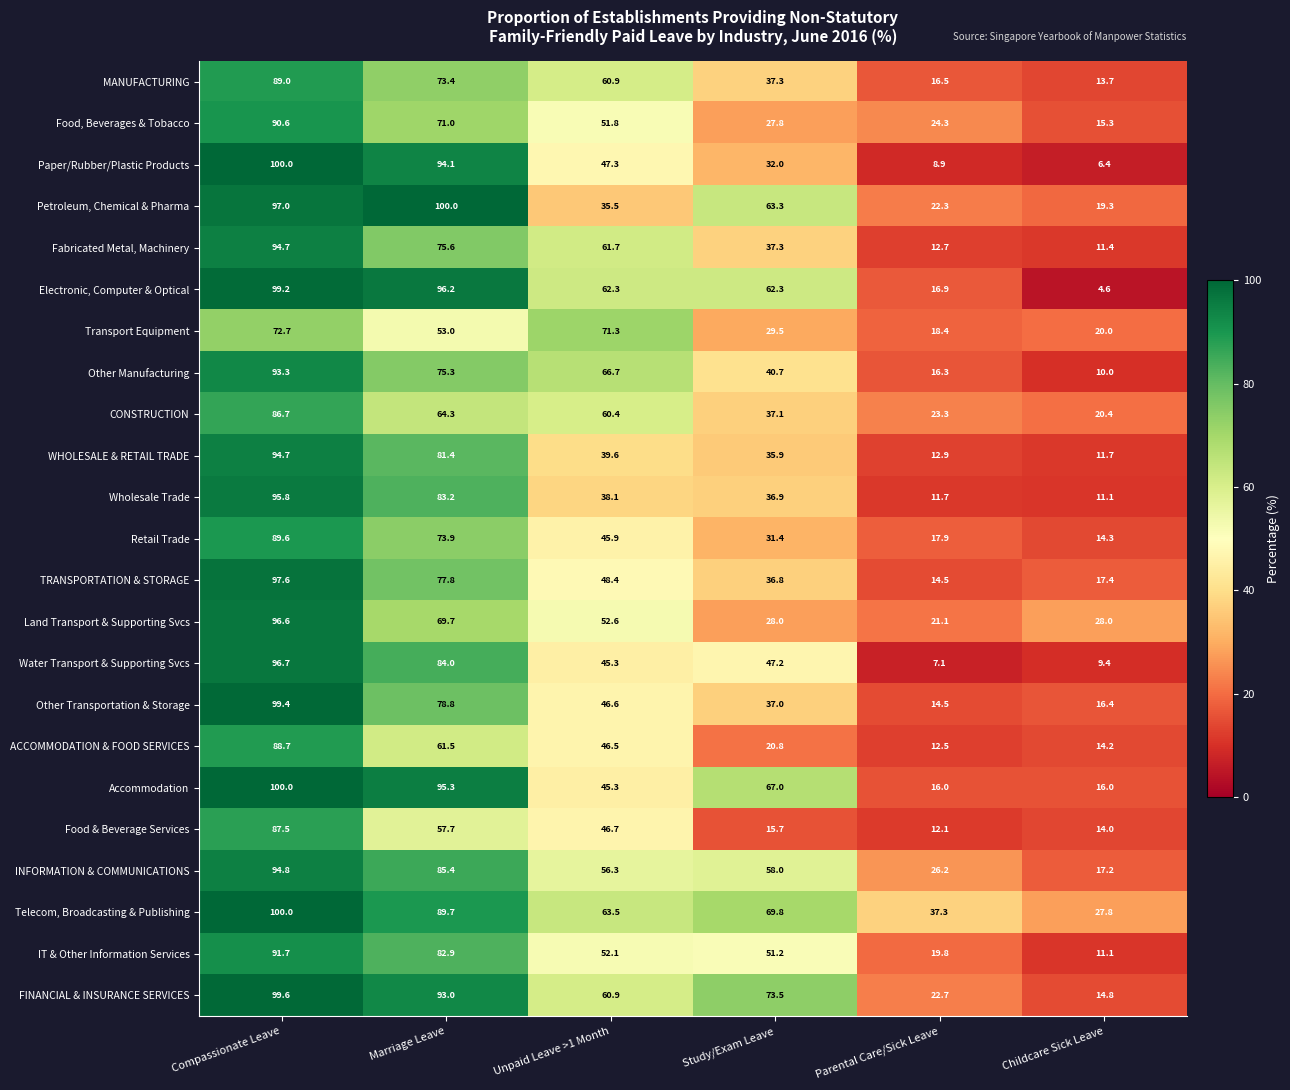

Which series changed the most between Marriage Leave and Parental Care/Sick Leave?

Paper/Rubber/Plastic Products